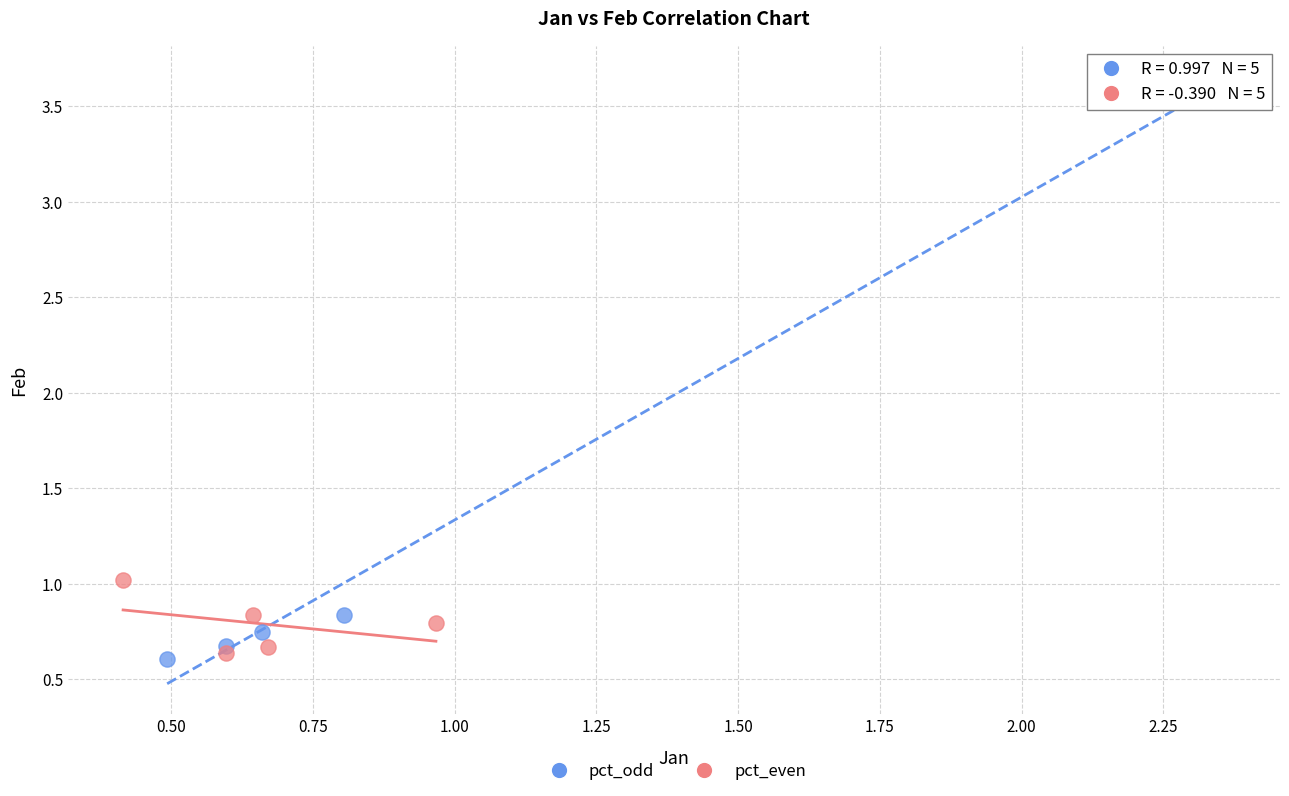

Which series reaches the maximum Y coordinate?

pct_odd